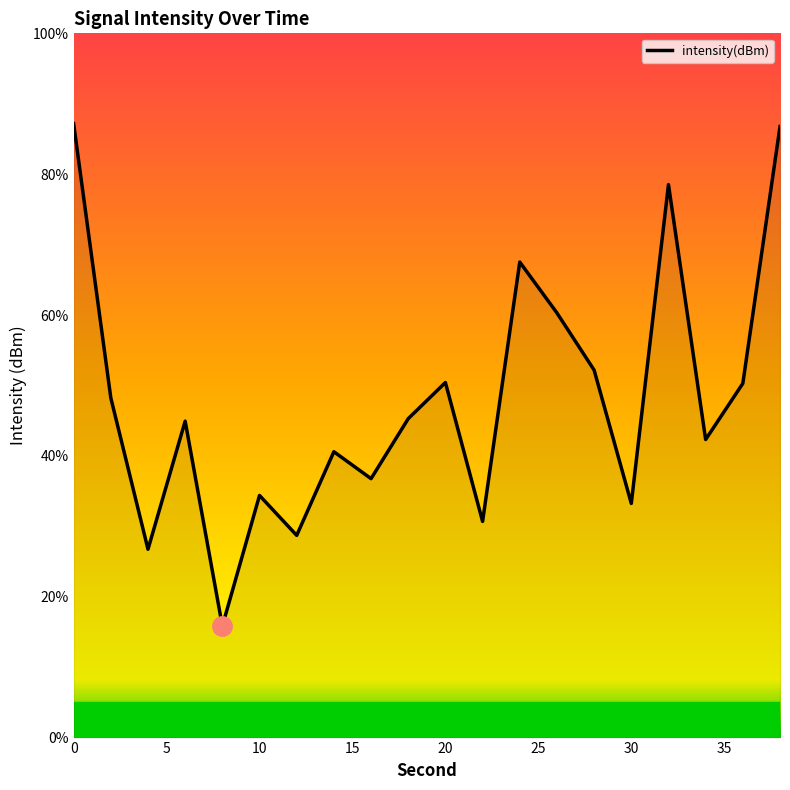

What is the difference between the maximum and minimum values?

71.3